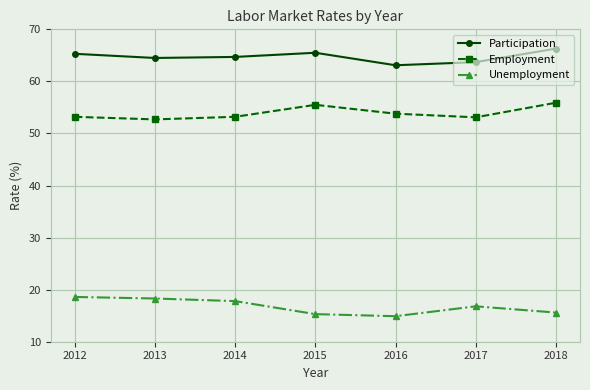

Is it true that Unemployment equals 4.7 at 2016?

False